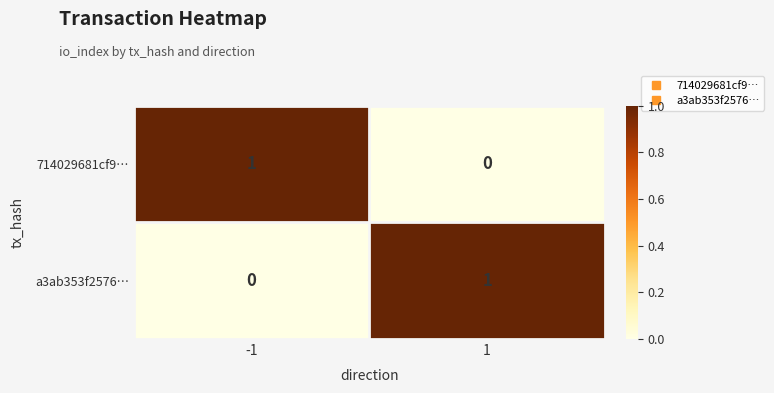

At how many categories does at least one series exceed 0?

2